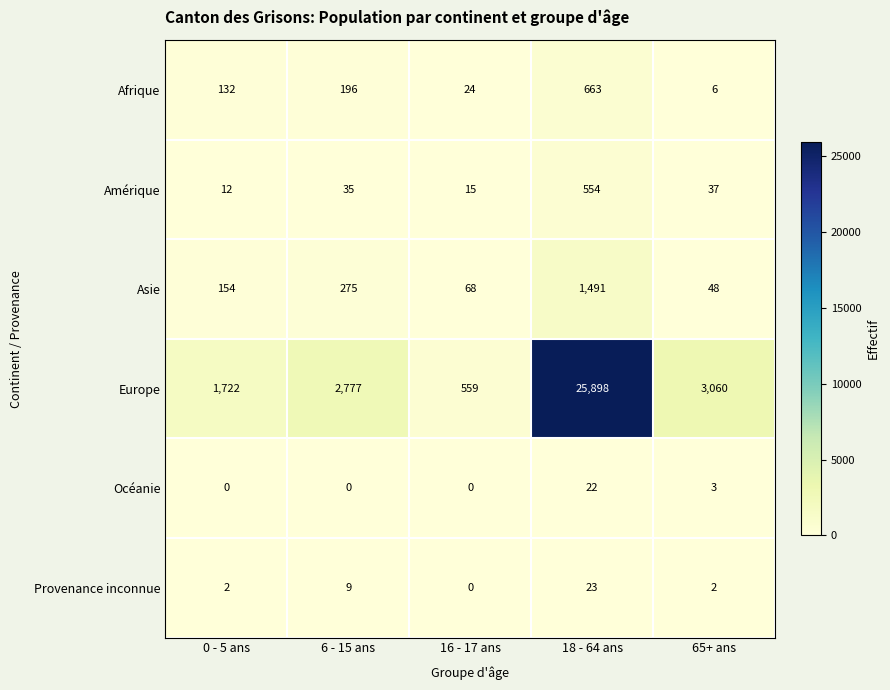

Is the value of Afrique at 6 - 15 ans greater than the value of Océanie at 0 - 5 ans?

Yes